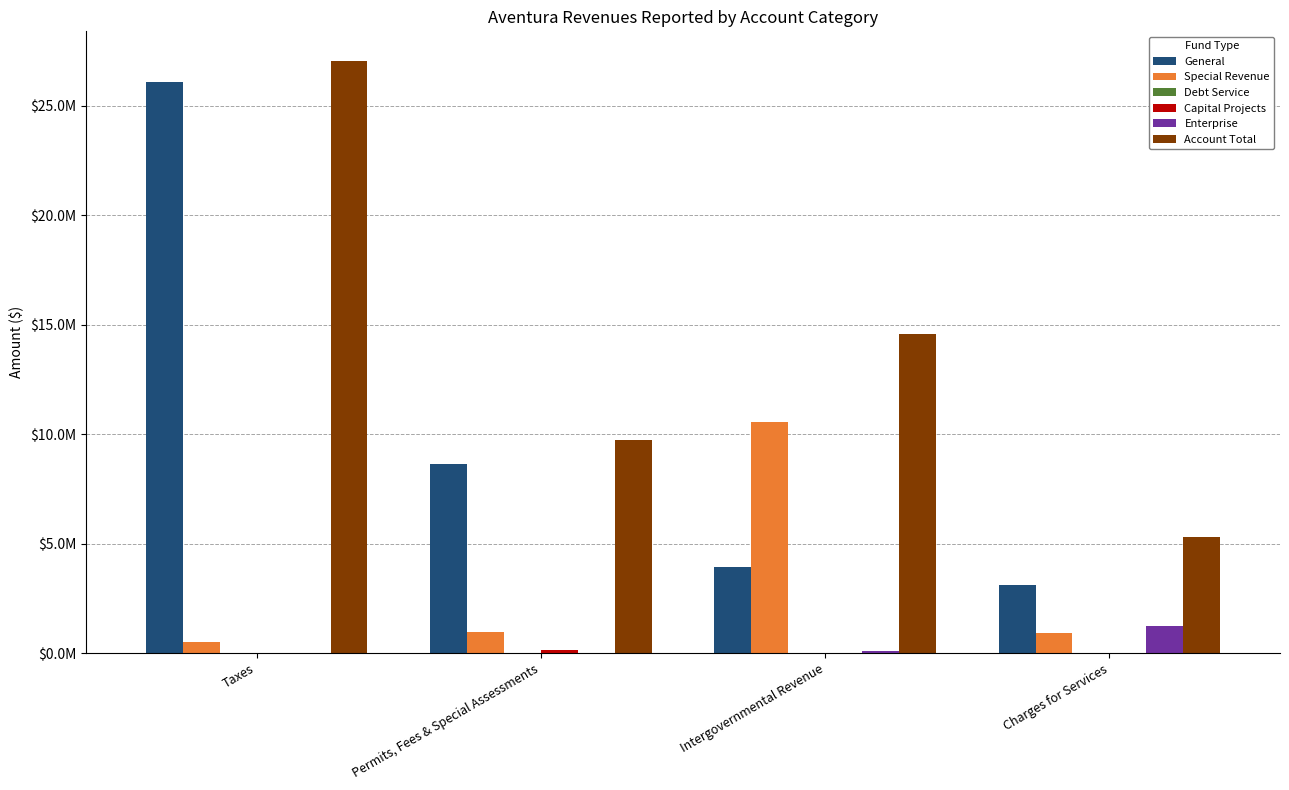

What is the label of the 4th bar from the right?

Taxes